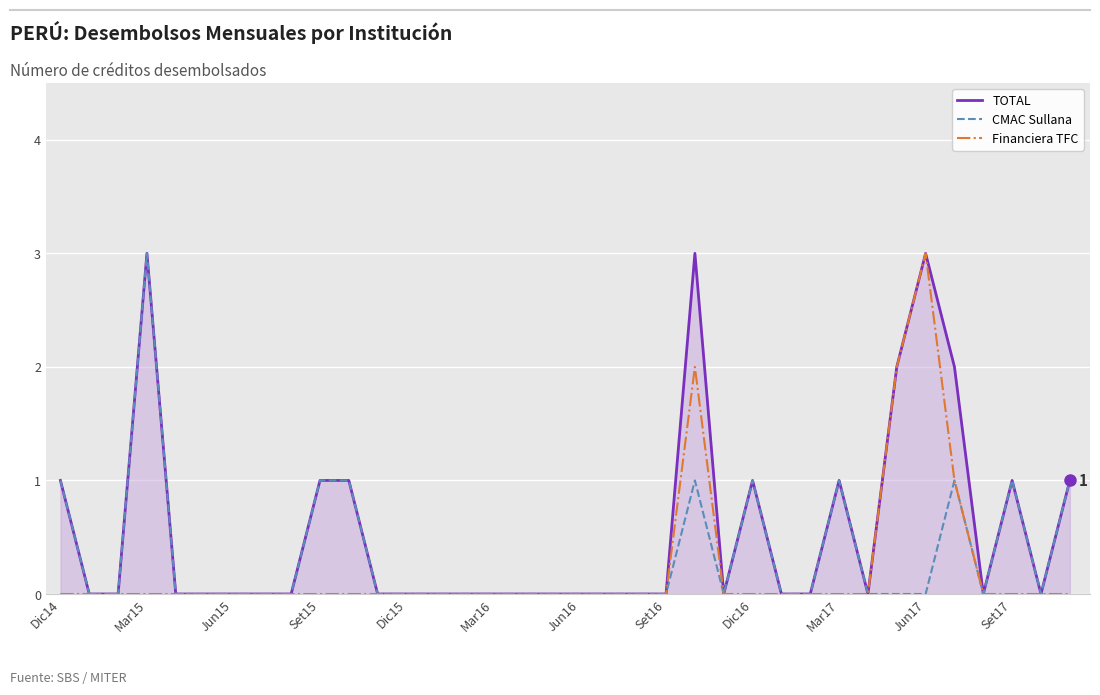

What is the maximum value shown in the chart?

3